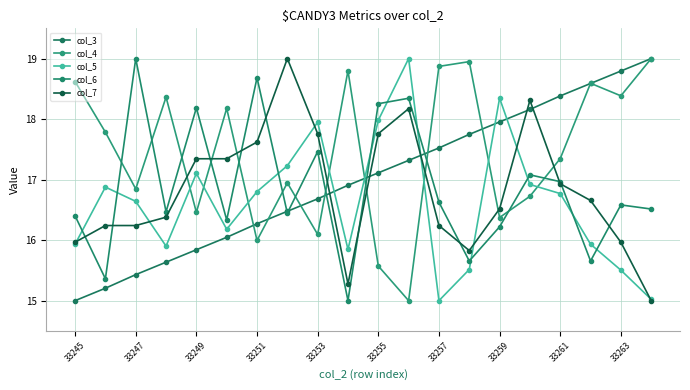

What is the sum of all col_6 values?

337.2